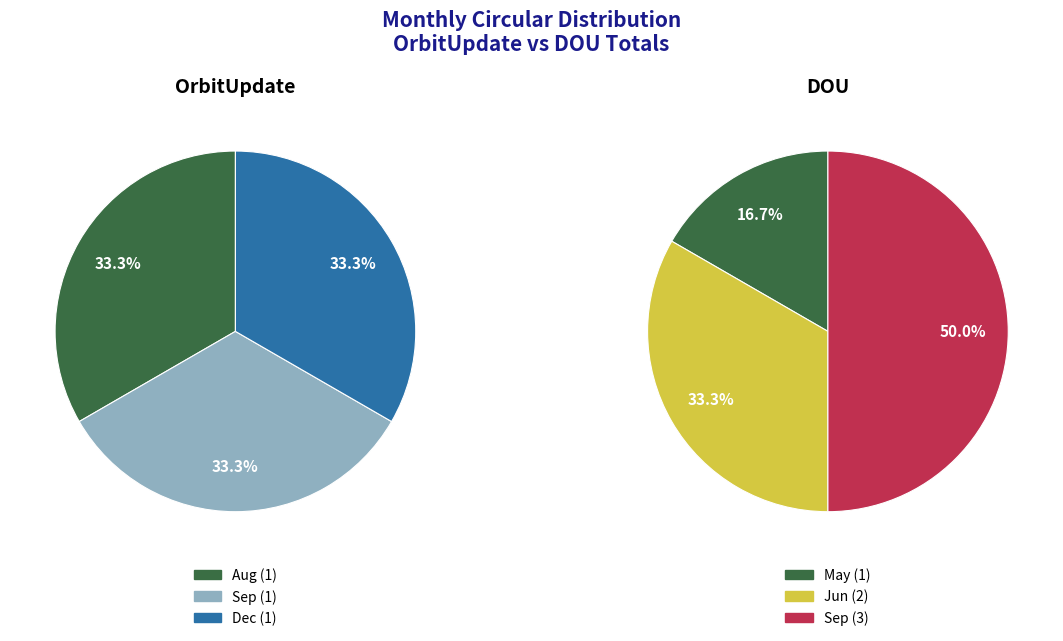

Is Nov the majority of the pie?

No